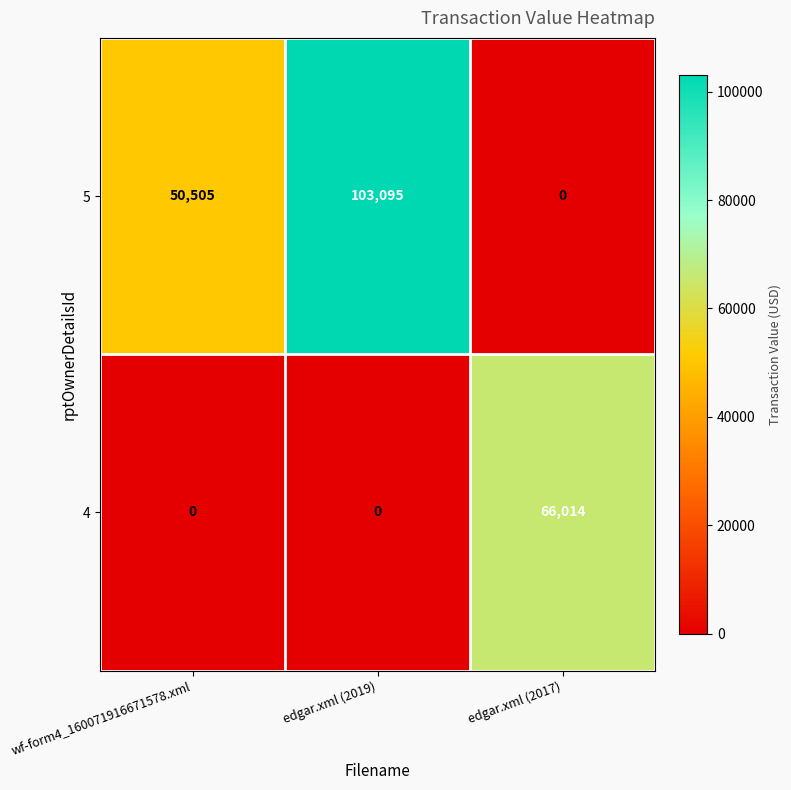

List the series in order of their overall mean, highest first.

5, 4